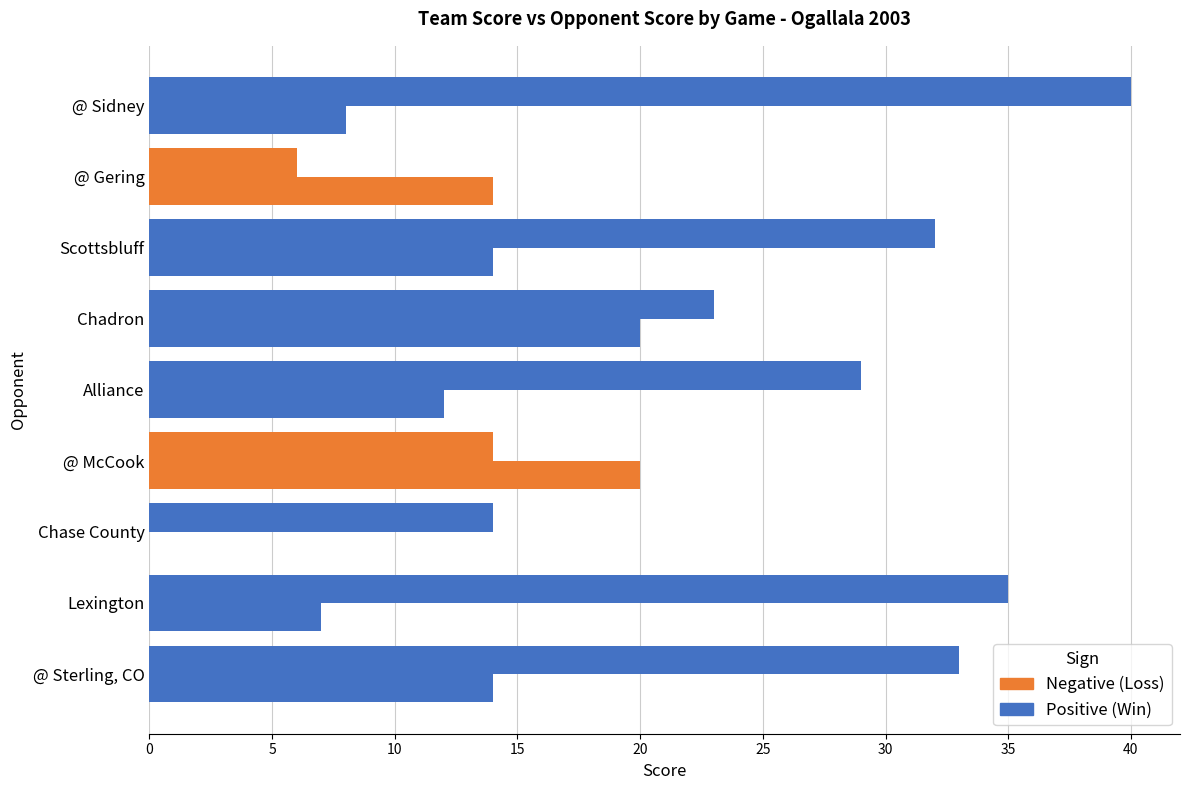

How many data points does each series have?

9